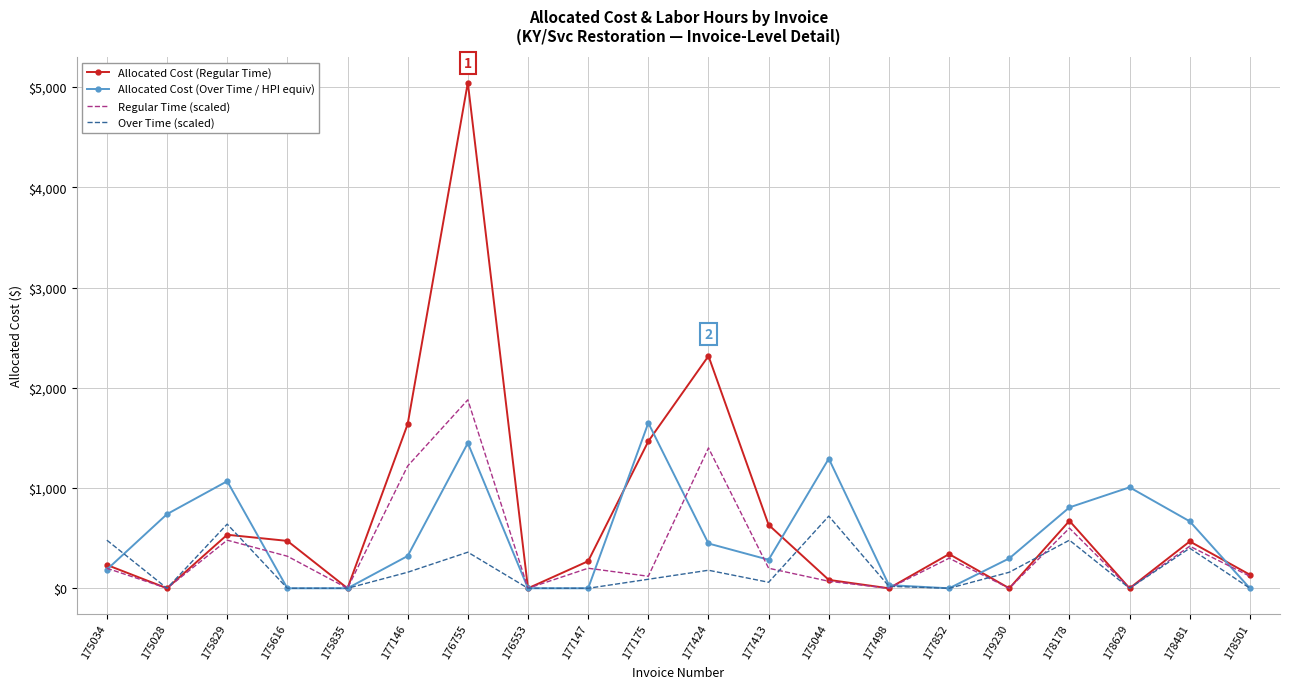

Which series has the largest total across all categories?

Allocated Cost (Regular Time)